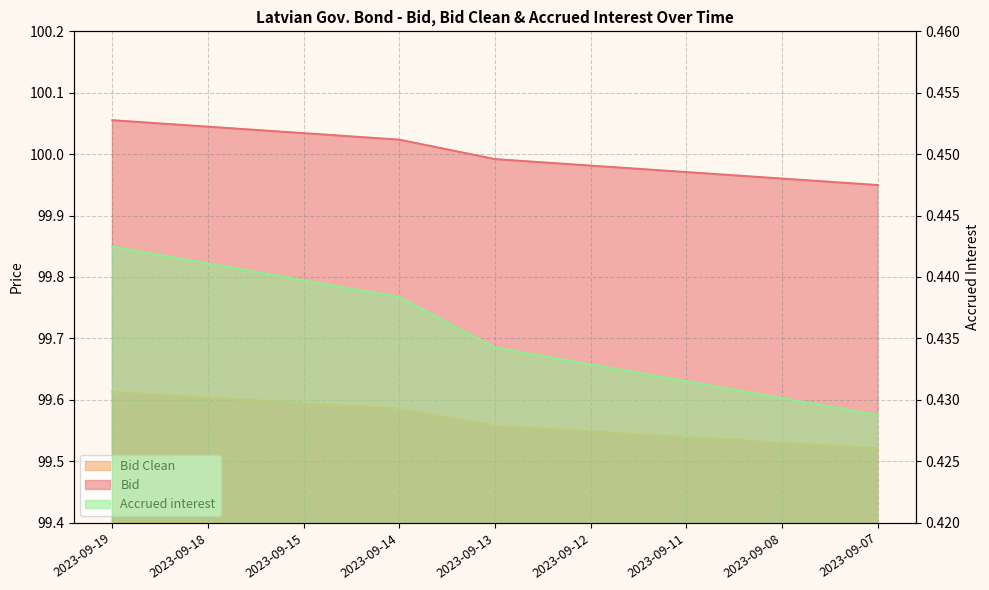

Reading right to left, transcribe all the data shown in this chart.

Bid: 2023-09-07=99.9	2023-09-08=100.0	2023-09-11=100.0	2023-09-12=100.0	2023-09-13=100.0	2023-09-14=100.0	2023-09-15=100.0	2023-09-18=100.0	2023-09-19=100.1
Bid Clean: 2023-09-07=99.5	2023-09-08=99.5	2023-09-11=99.5	2023-09-12=99.5	2023-09-13=99.6	2023-09-14=99.6	2023-09-15=99.6	2023-09-18=99.6	2023-09-19=99.6
Accrued interest: 2023-09-07=0.4	2023-09-08=0.4	2023-09-11=0.4	2023-09-12=0.4	2023-09-13=0.4	2023-09-14=0.4	2023-09-15=0.4	2023-09-18=0.4	2023-09-19=0.4